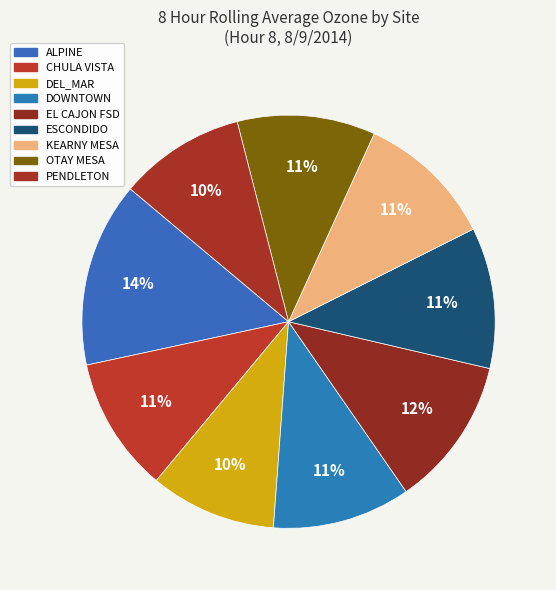

How many segments does this pie chart have?

9